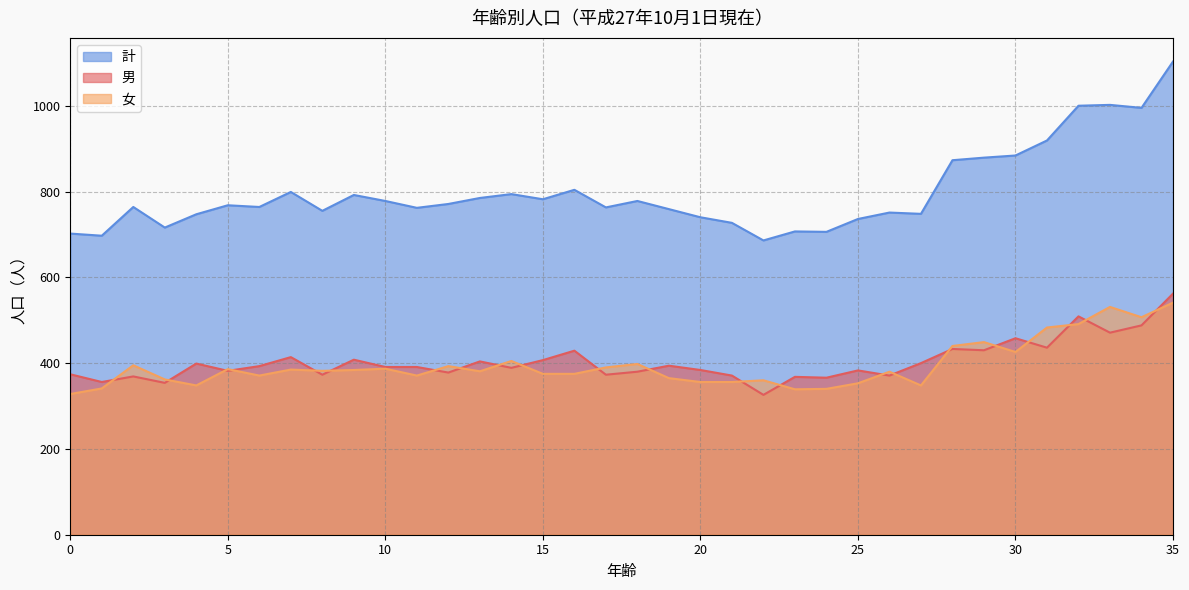

True or false: 男 and 計 cross at least once.

False